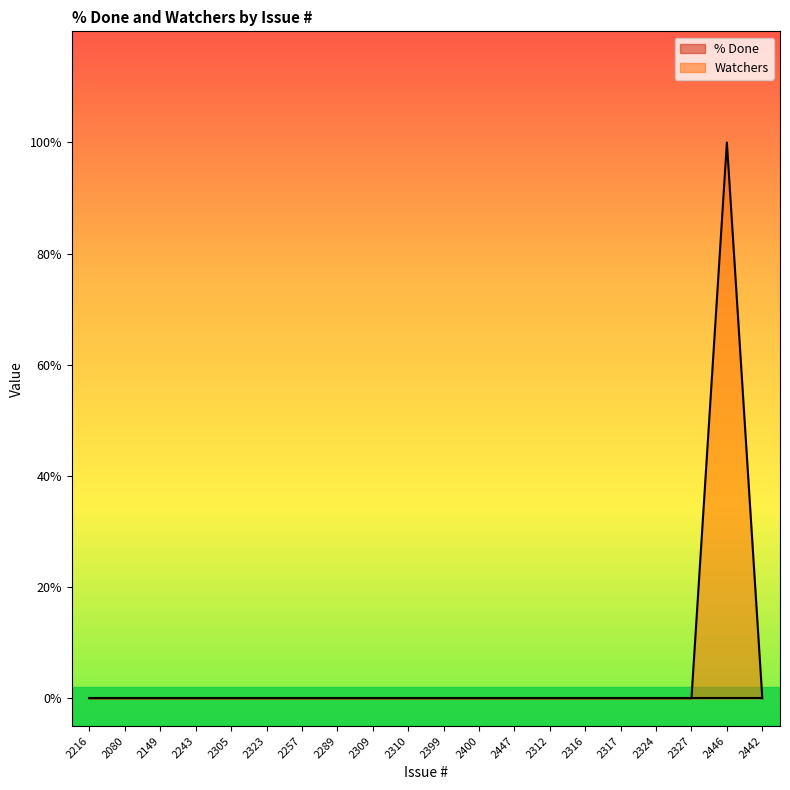

Reading right to left, transcribe all the data shown in this chart.

2442=0	2446=1	2327=0	2324=0	2317=0	2316=0	2312=0	2447=0	2400=0	2399=0	2310=0	2309=0	2289=0	2257=0	2323=0	2305=0	2243=0	2149=0	2080=0	2216=0